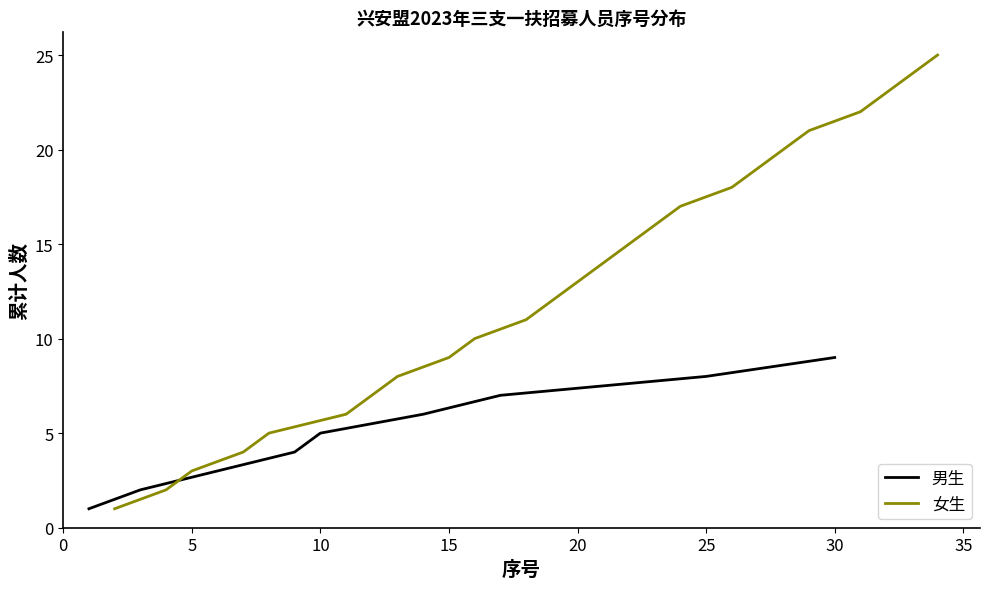

The value of 女生 at 20 is 13. True or false?

True